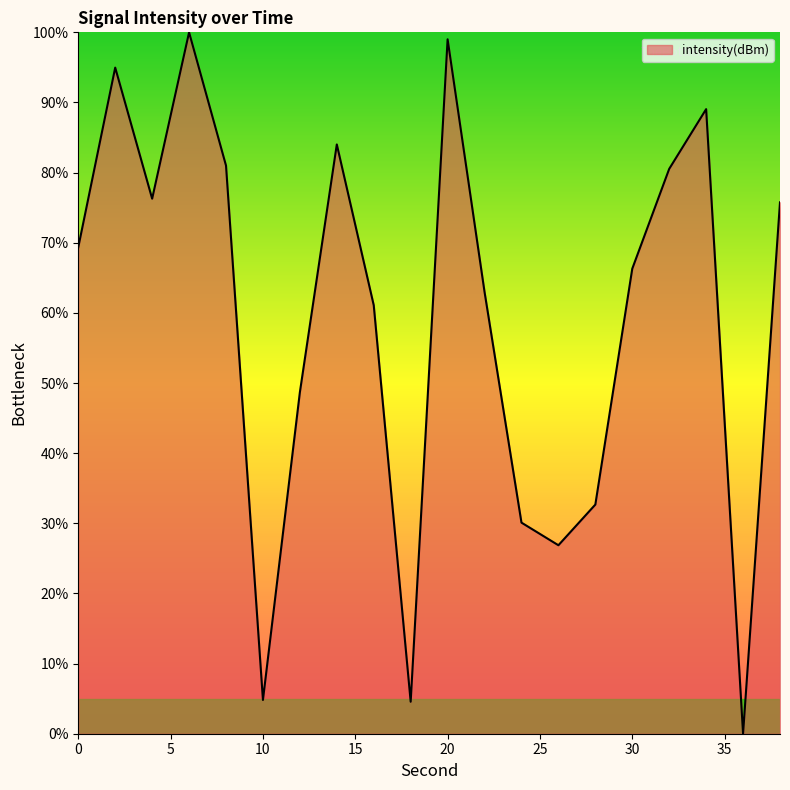

Does the chart display data point markers on the line(s)?

No